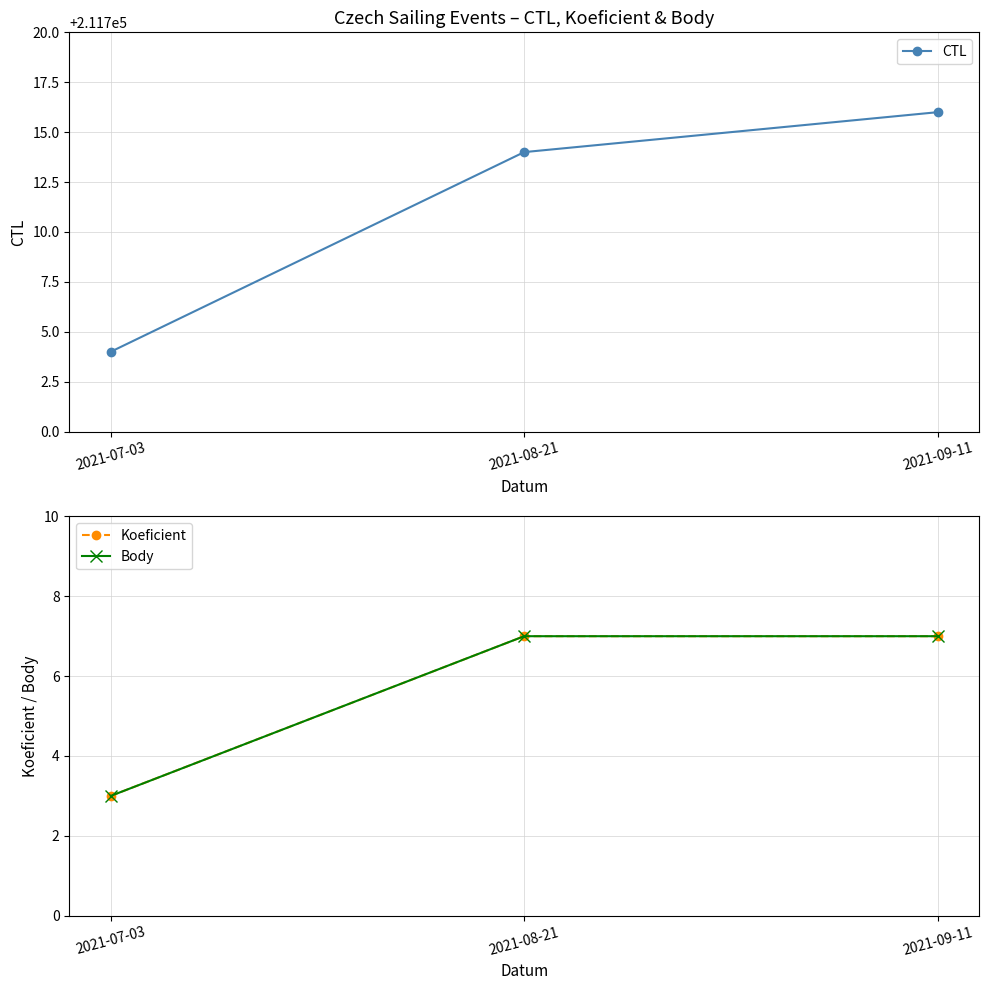

What is the sum of the Body values at 2021-07-03 and 2021-08-21?

10